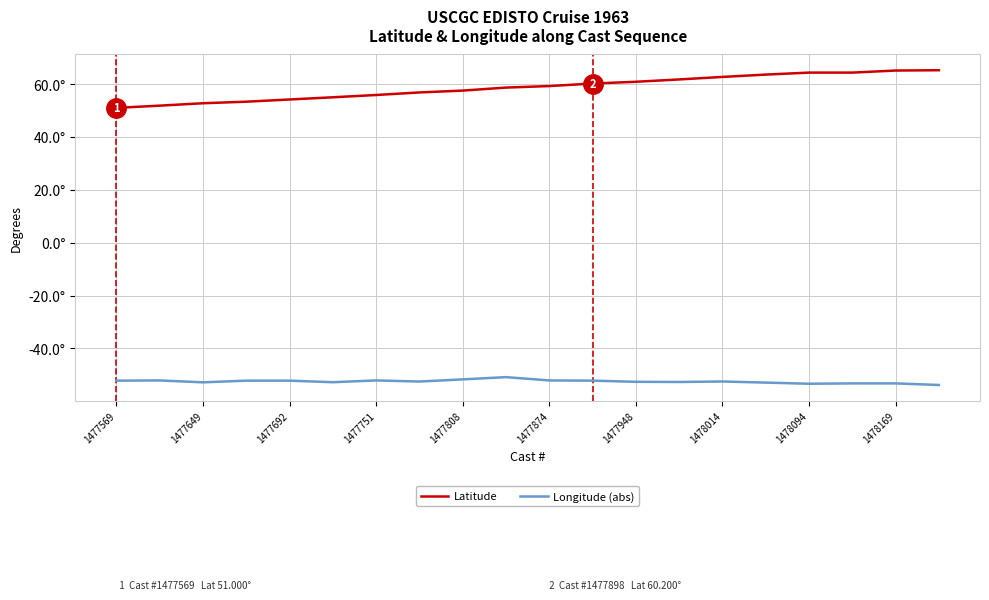

True or false: Latitude and Longitude (abs) cross at least once.

False